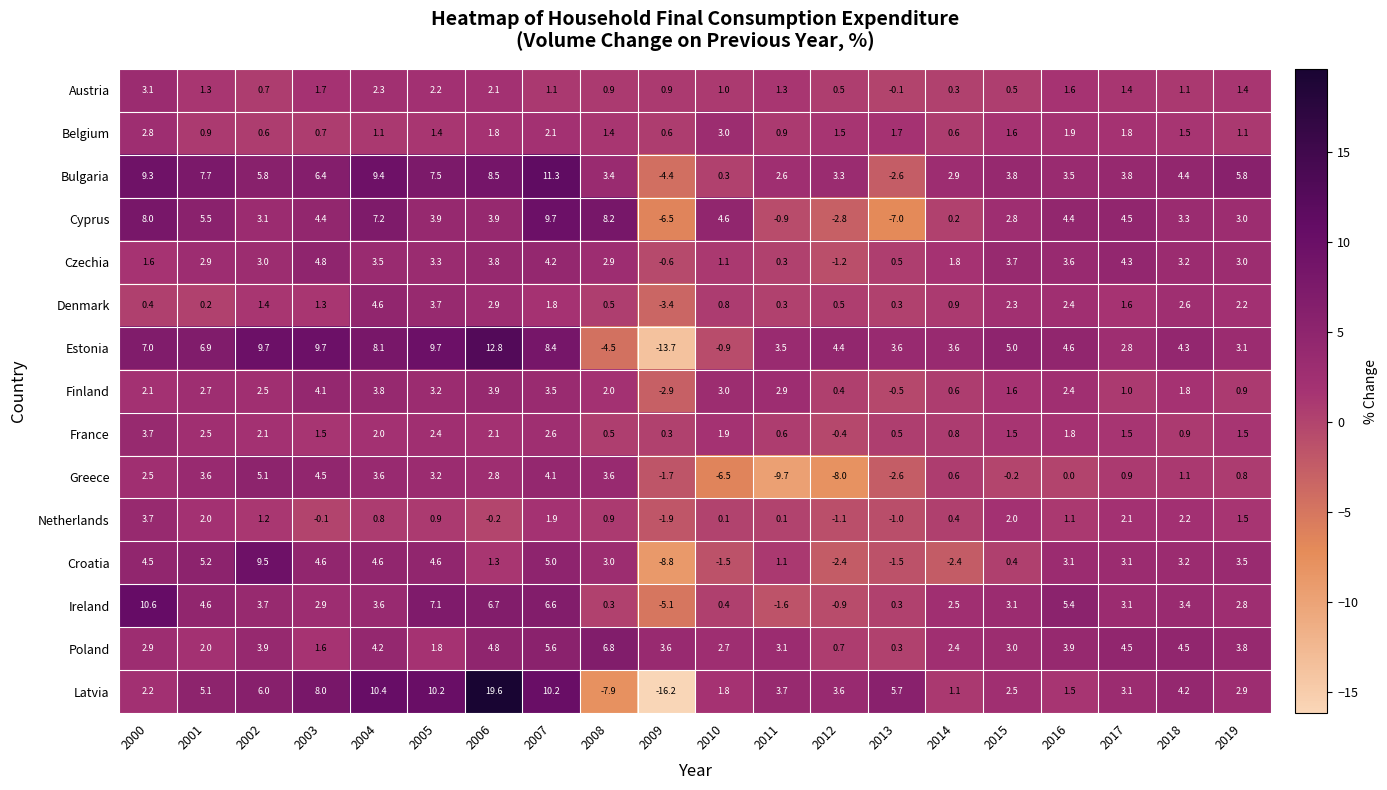

What is the greatest value displayed?

19.6